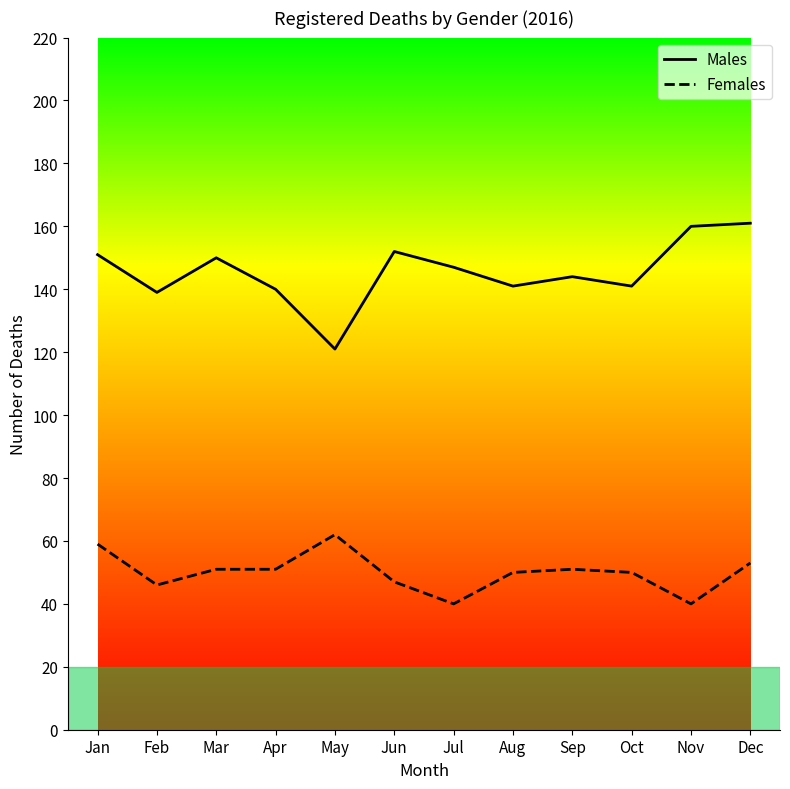

True or false: Males has a value of 141 at Oct.

True